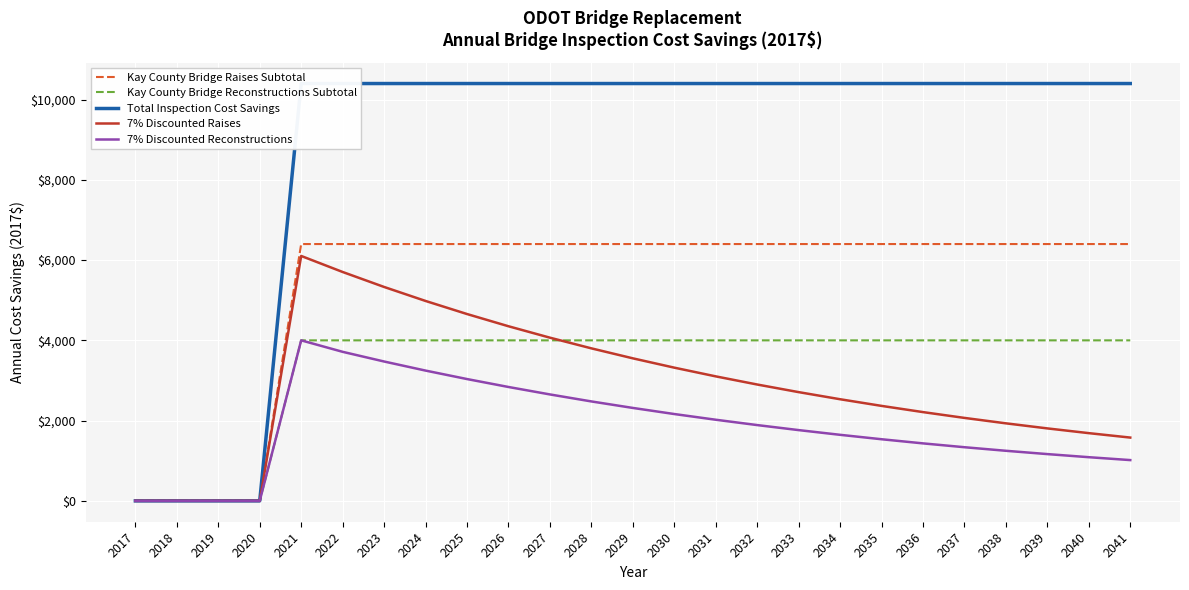

What are all the series names shown in the legend?

Kay County Bridge Raises Subtotal, Kay County Bridge Reconstructions Subtotal, Total Inspection Cost Savings, 7% Discounted Raises, 7% Discounted Reconstructions